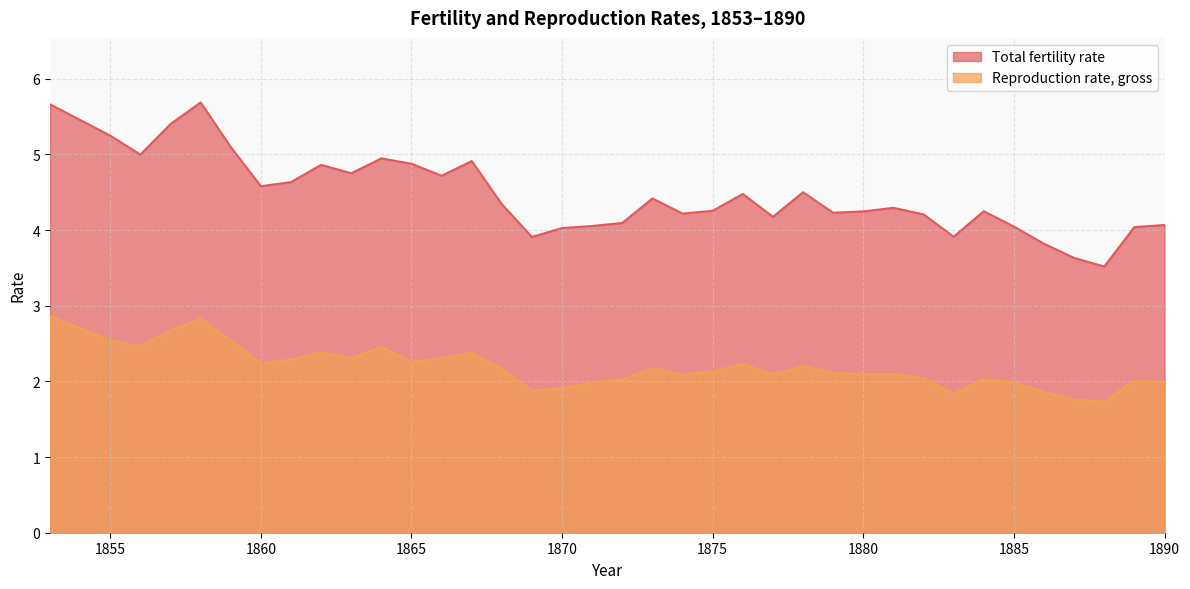

Count the number of data series in this chart.

2